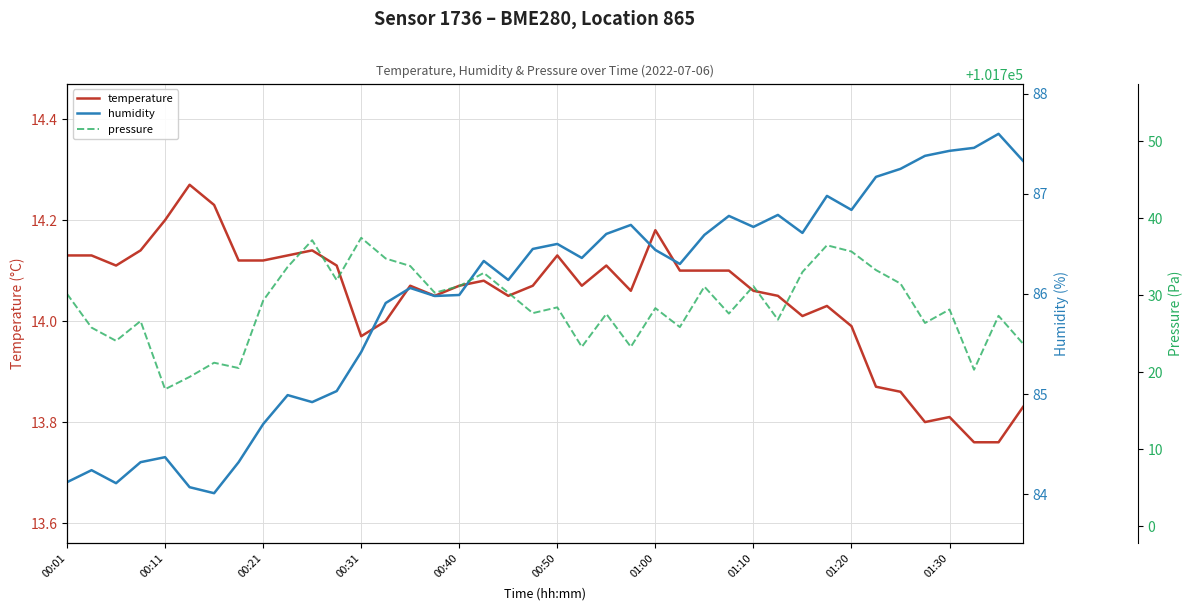

True or false: temperature and pressure cross at least once.

False